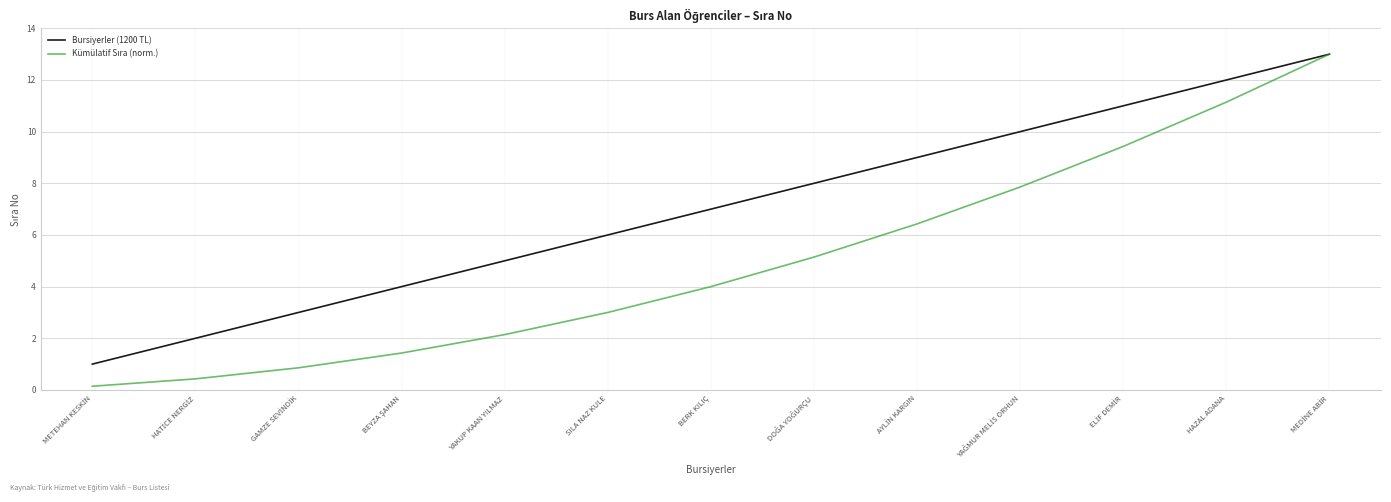

Is it true that Bursiyerler (1200 TL) equals 6.0 at SILA NAZ KULE?

True